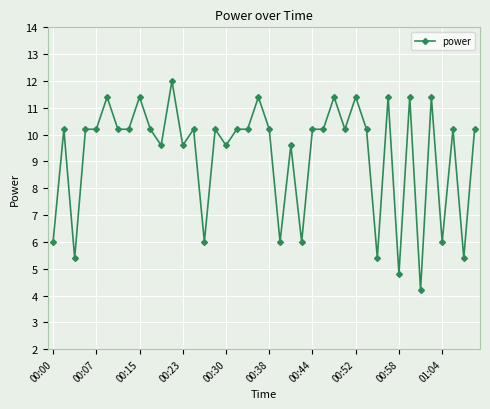

What is the value of the 16th point from the left?

10.2